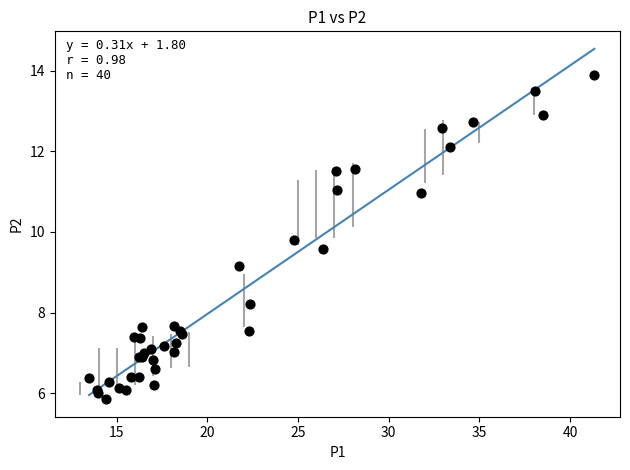

What Y value in the scatter plot is closest to 9?

9.2